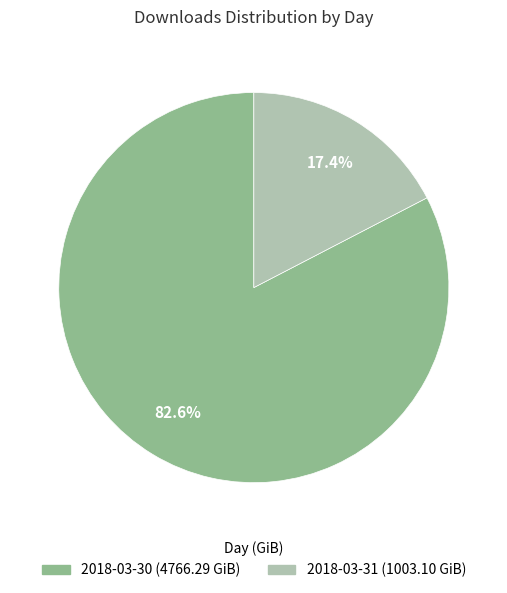

Which category accounts for the majority?

2018-03-30